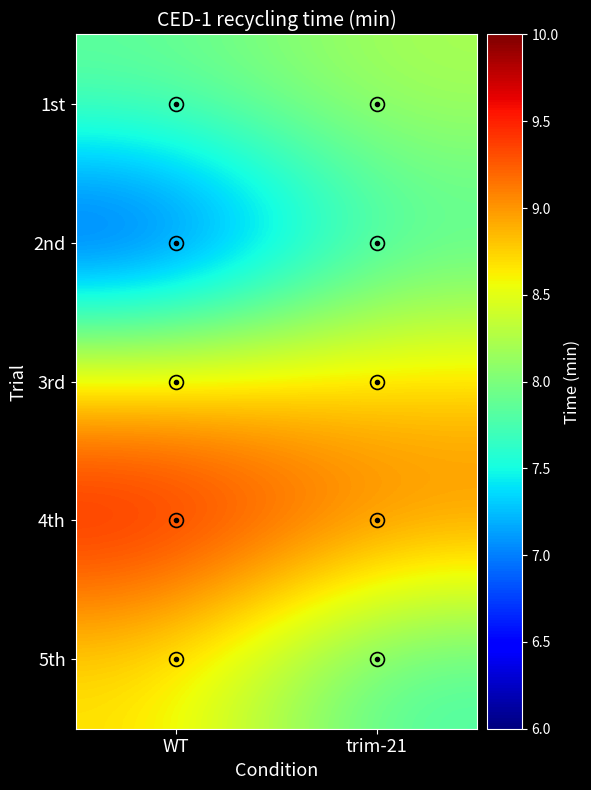

Reading right to left, list all the values displayed in this chart.

1st: trim-21=8.2	WT=7.9
2nd: trim-21=7.7	WT=6.5
3rd: trim-21=8.8	WT=8.8
4th: trim-21=9.1	WT=9.7
5th: trim-21=7.7	WT=8.7